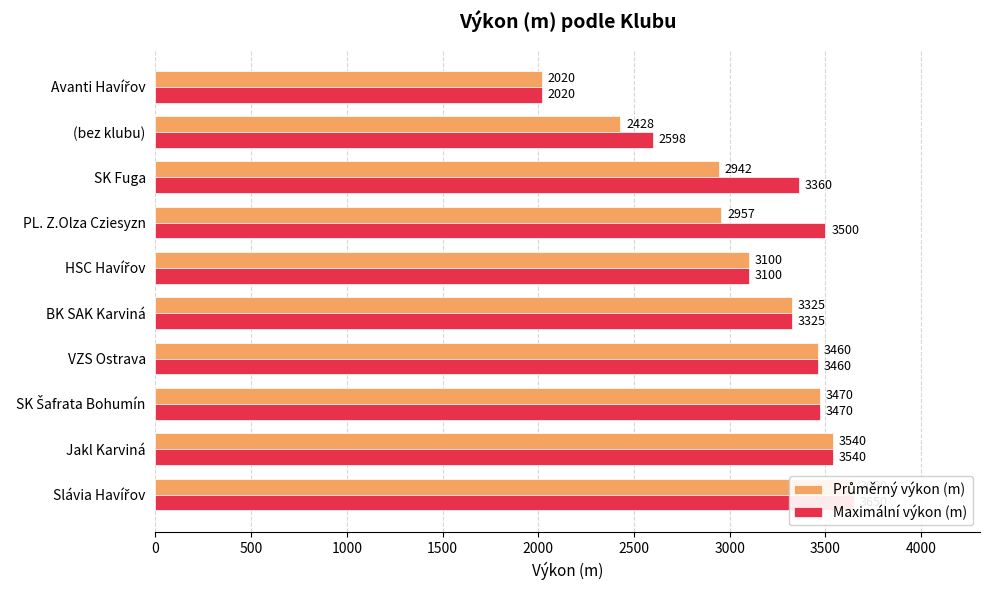

How many bars are there in total?

20